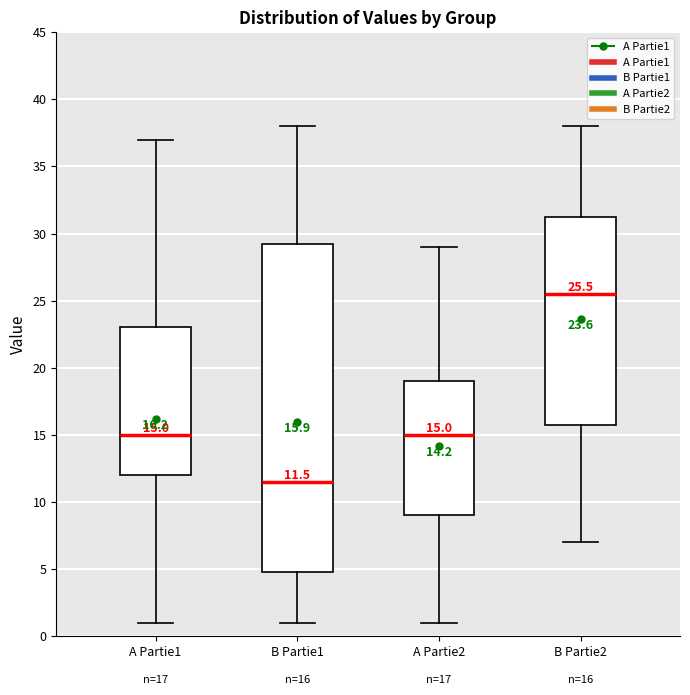

Comparing the boxes themselves (not the whiskers), which one is the tallest?

B Partie1